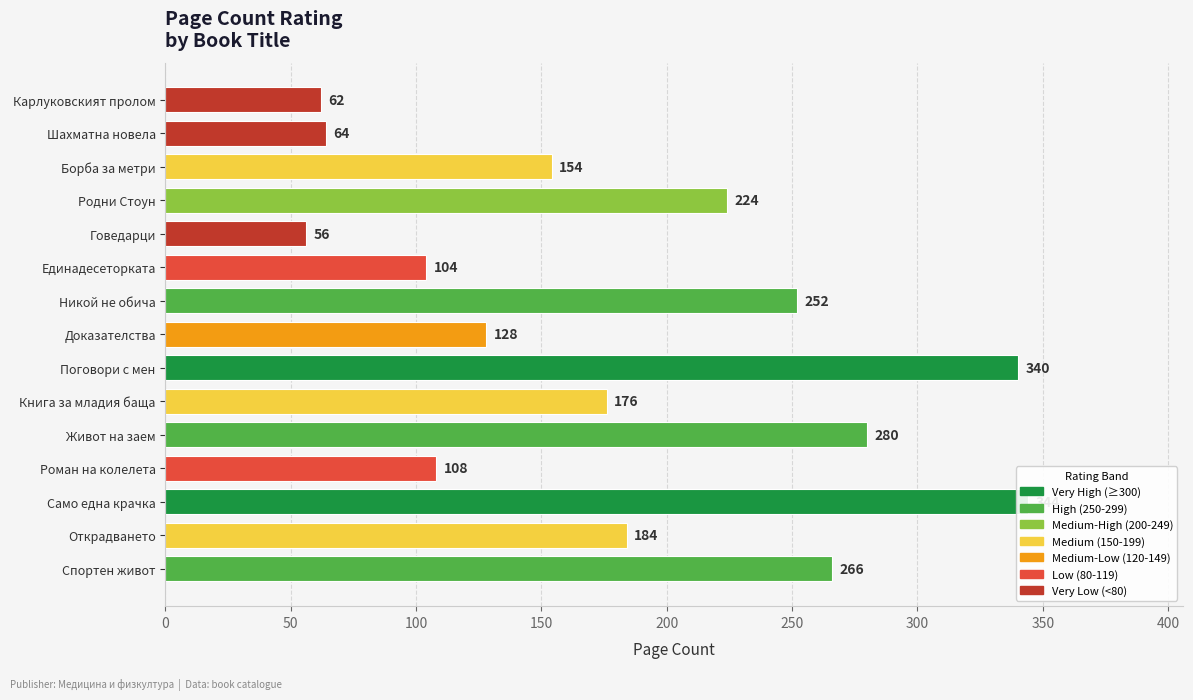

Count the number of values greater than 176.

7